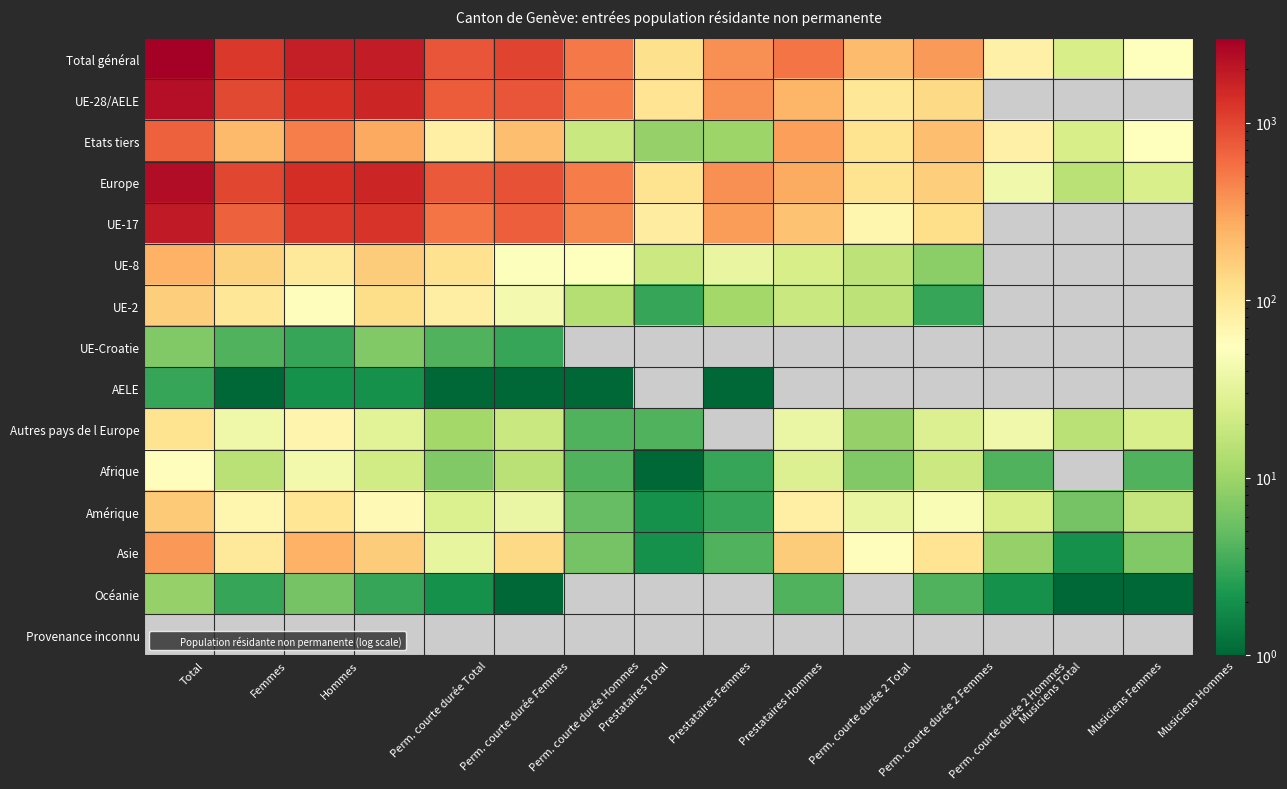

At Perm. courte durée Femmes, list the series in order from smallest to largest.

Provenance inconnu, AELE, Océanie, UE-Croatie, Afrique, Autres pays de l Europe, Amérique, Asie, Etats tiers, UE-2, UE-8, UE-17, UE-28/AELE, Europe, Total général